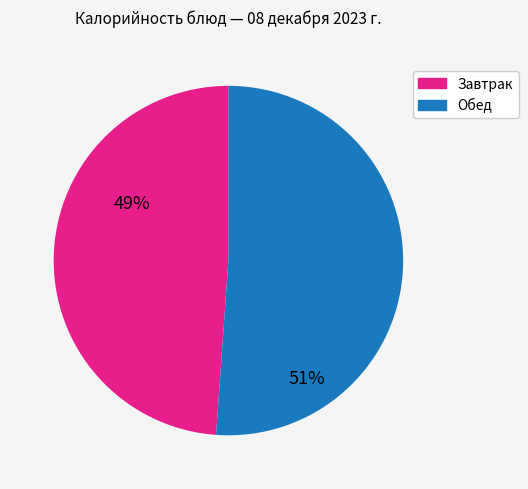

Is there a majority slice in this chart?

Yes